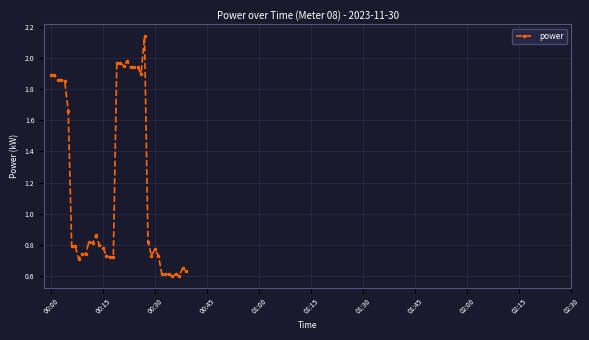

What is the average value?

1.2